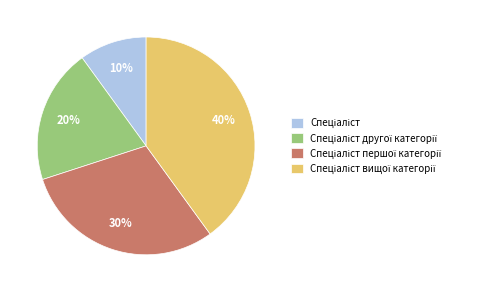

Is there any slice that represents more than half of the pie?

No